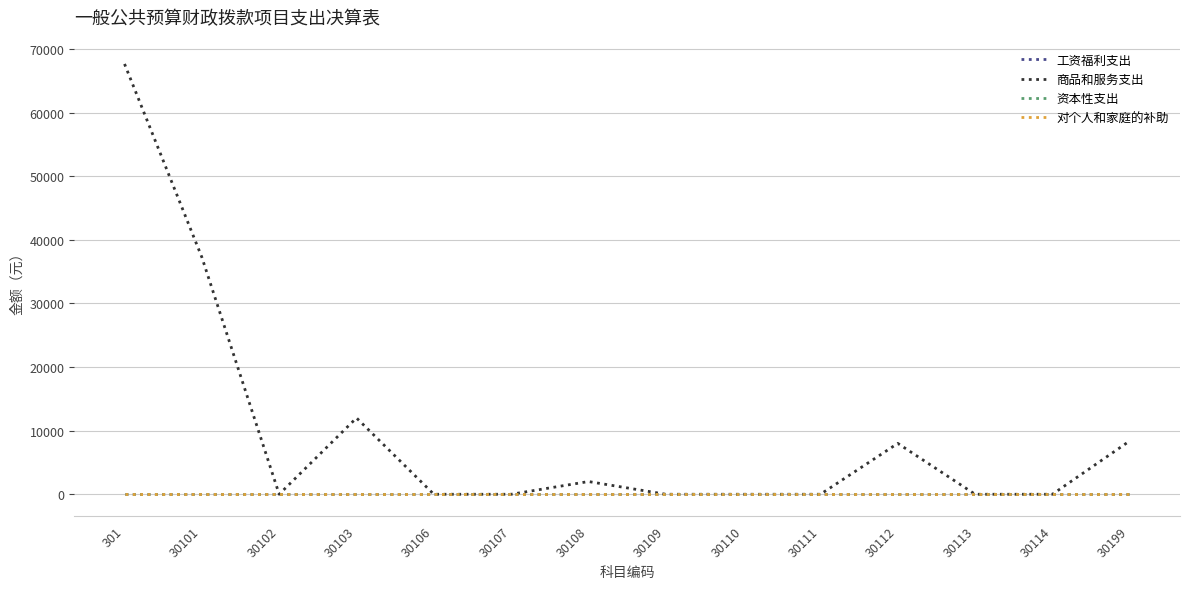

What is the sum of the 商品和服务支出 values at 30199 and 30107?

8388.0